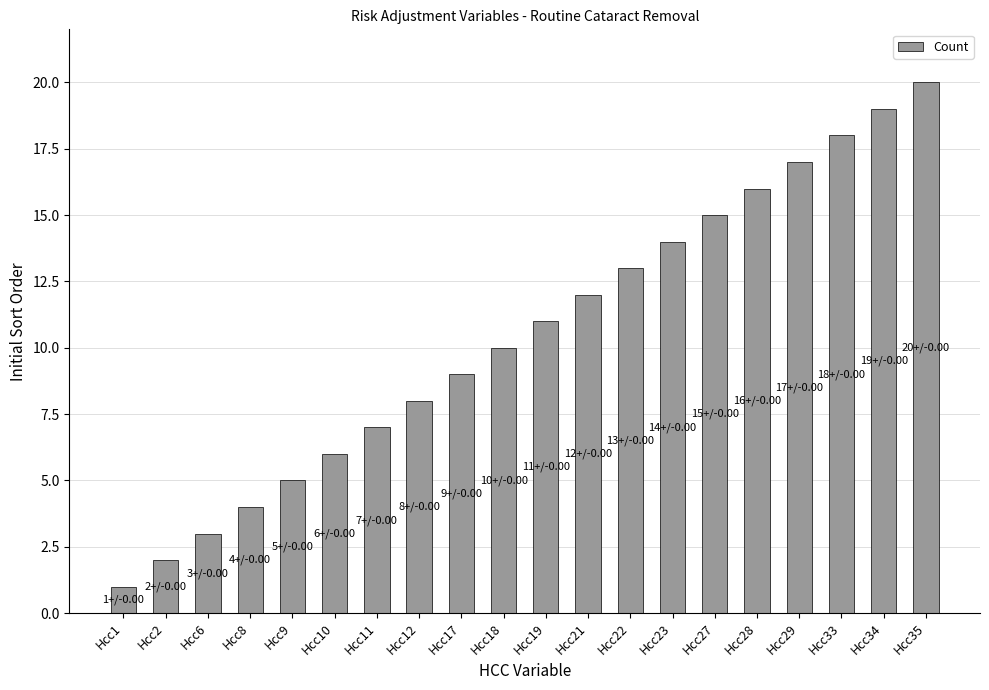

Reading left to right, extract all data points from this chart.

1	2	3	4	5	6	7	8	9	10	11	12	13	14	15	16	17	18	19	20